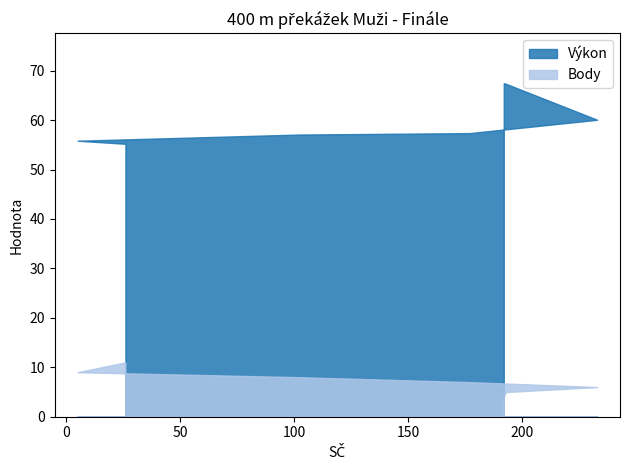

What is the difference between the maximum and minimum values in the Výkon series?

12.3